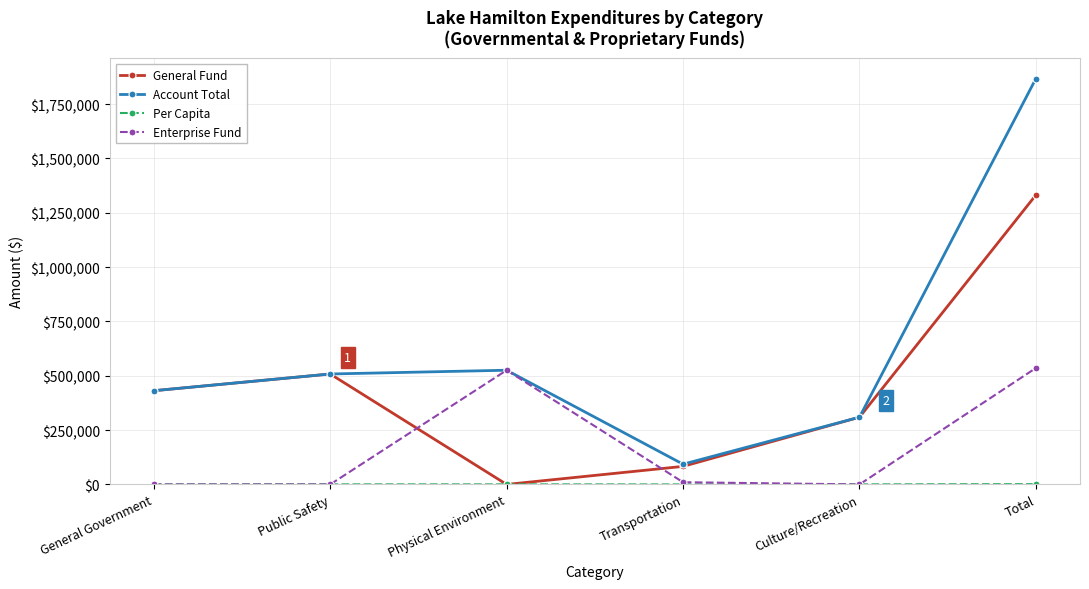

Which series changed the most between General Government and Transportation?

General Fund